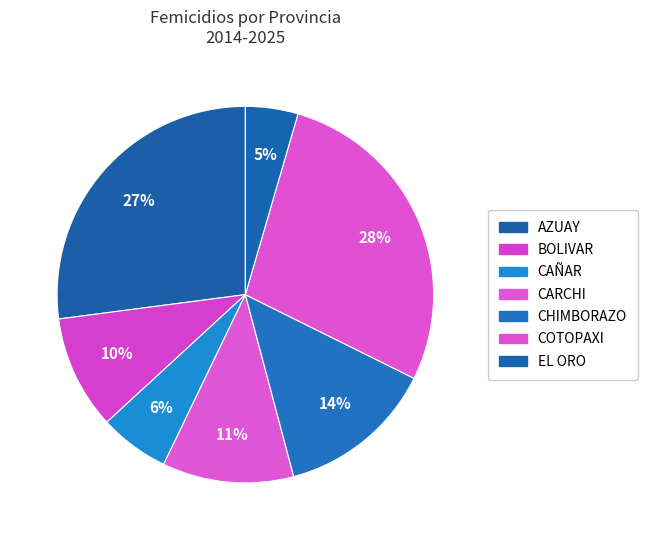

To the nearest percent, what is the combined percentage of EL ORO and CARCHI?

16%